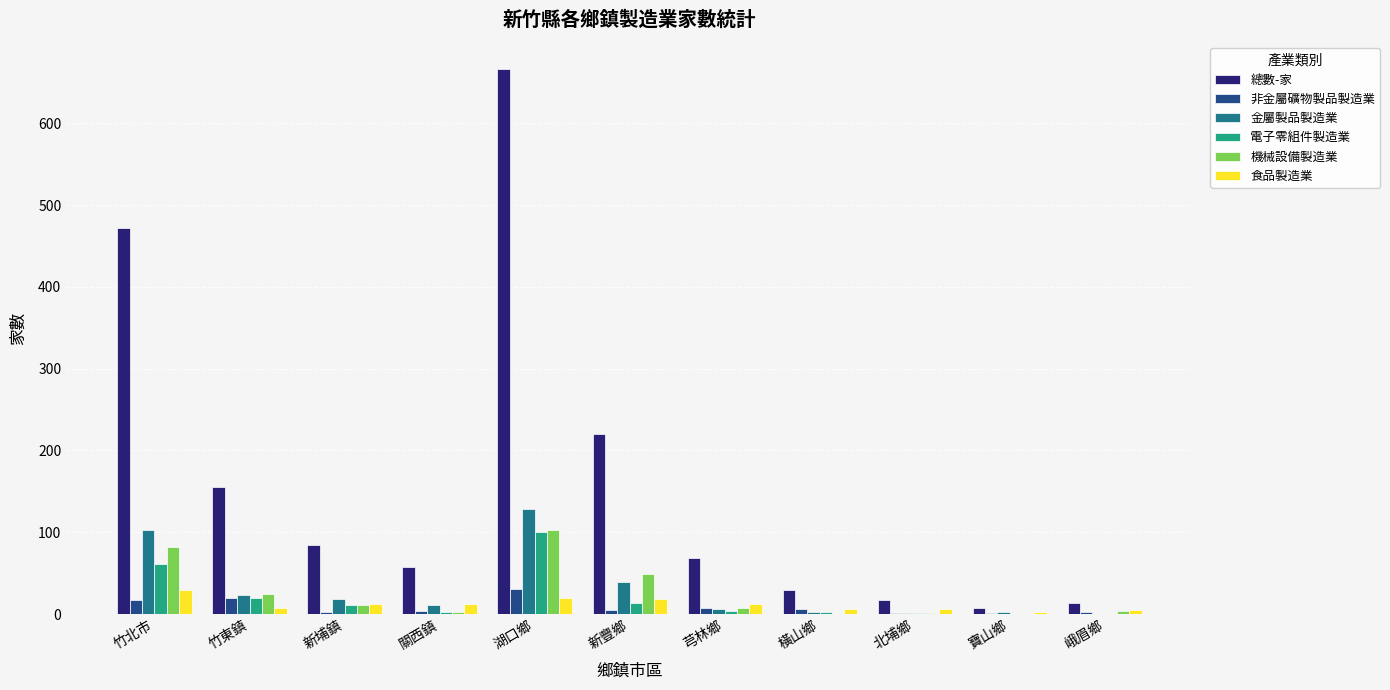

The 總數-家 series shows 220 at 新豐鄉. True or false?

True